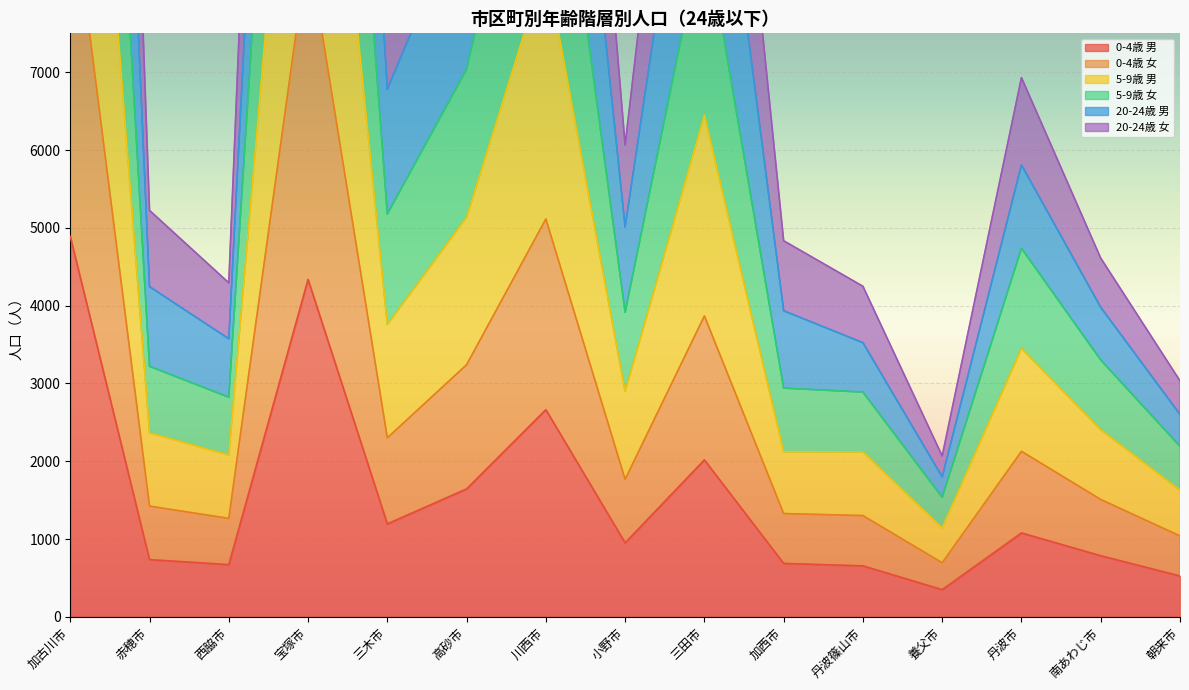

What position from the left is 丹波市?

13